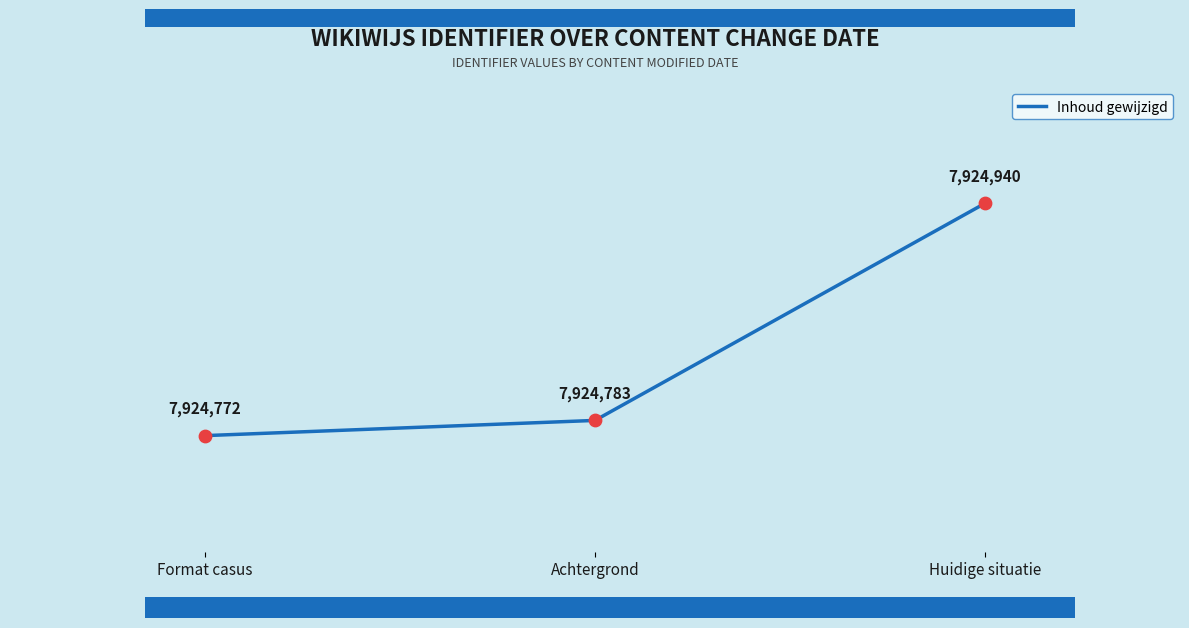

What is the change in value from Format casus to Achtergrond?

+11